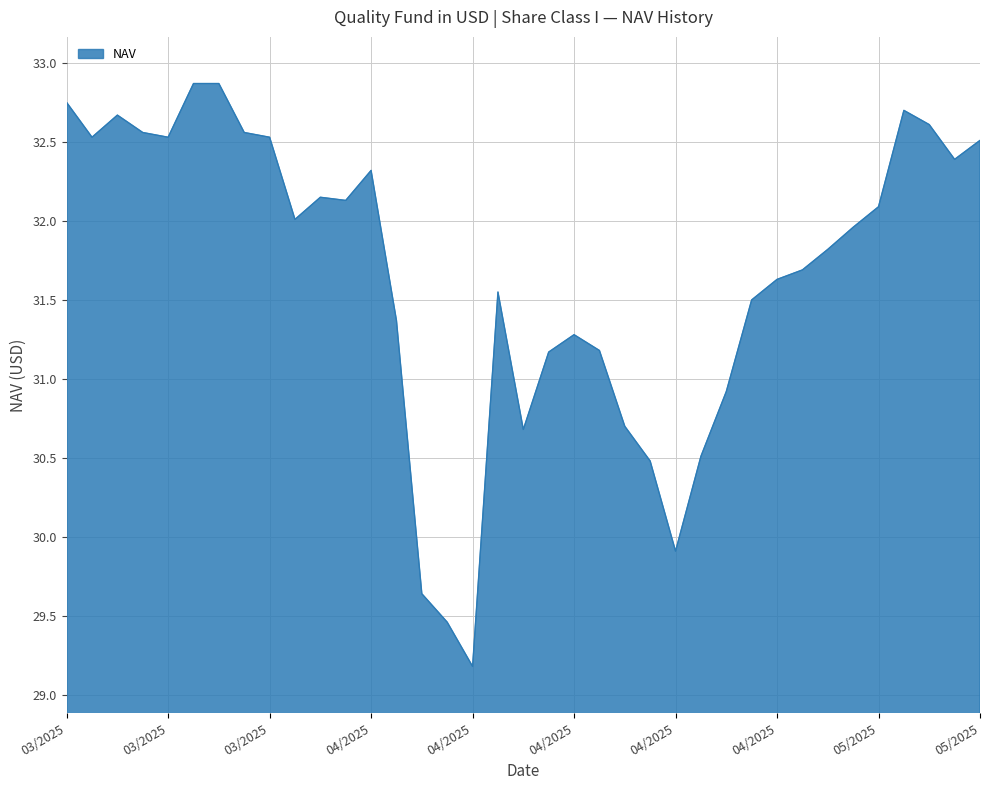

What is the difference between the maximum and minimum values?

3.7